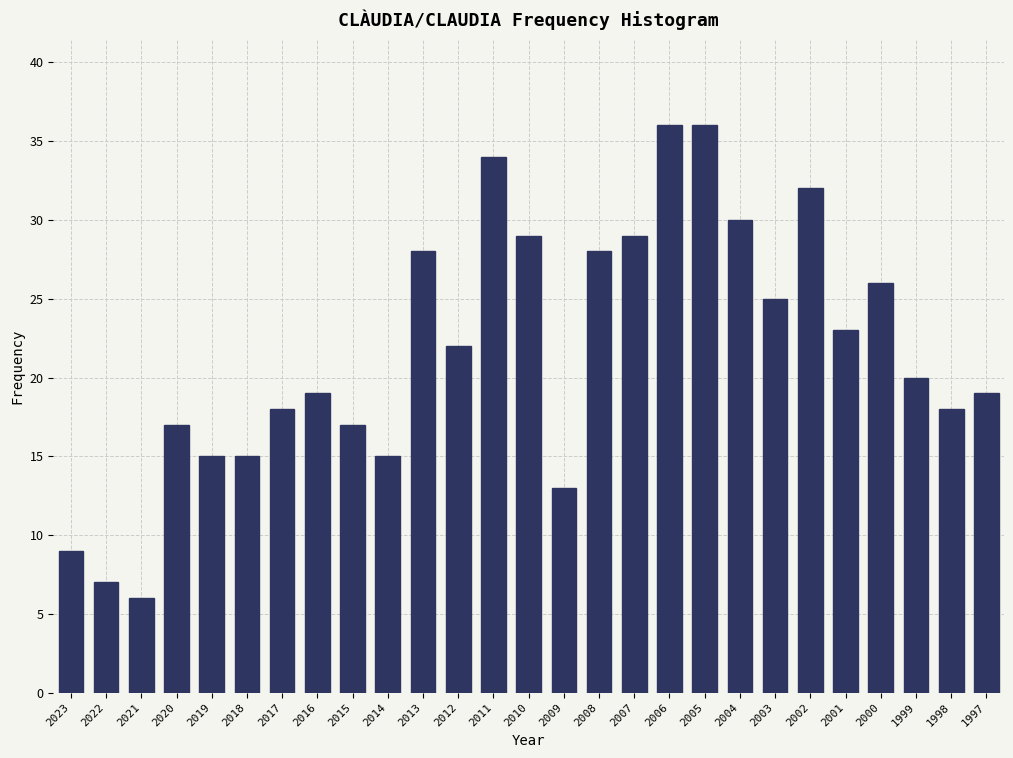

Reading left to right, transcribe all the data shown in this chart.

2023=9	2022=7	2021=6	2020=17	2019=15	2018=15	2017=18	2016=19	2015=17	2014=15	2013=28	2012=22	2011=34	2010=29	2009=13	2008=28	2007=29	2006=36	2005=36	2004=30	2003=25	2002=32	2001=23	2000=26	1999=20	1998=18	1997=19